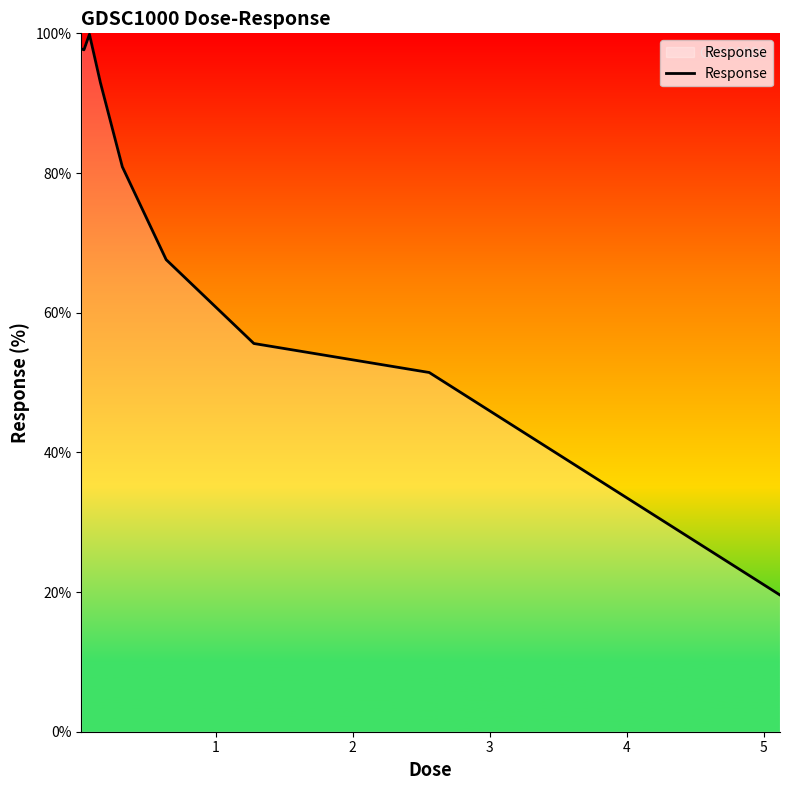

How many values exceed 80?

5